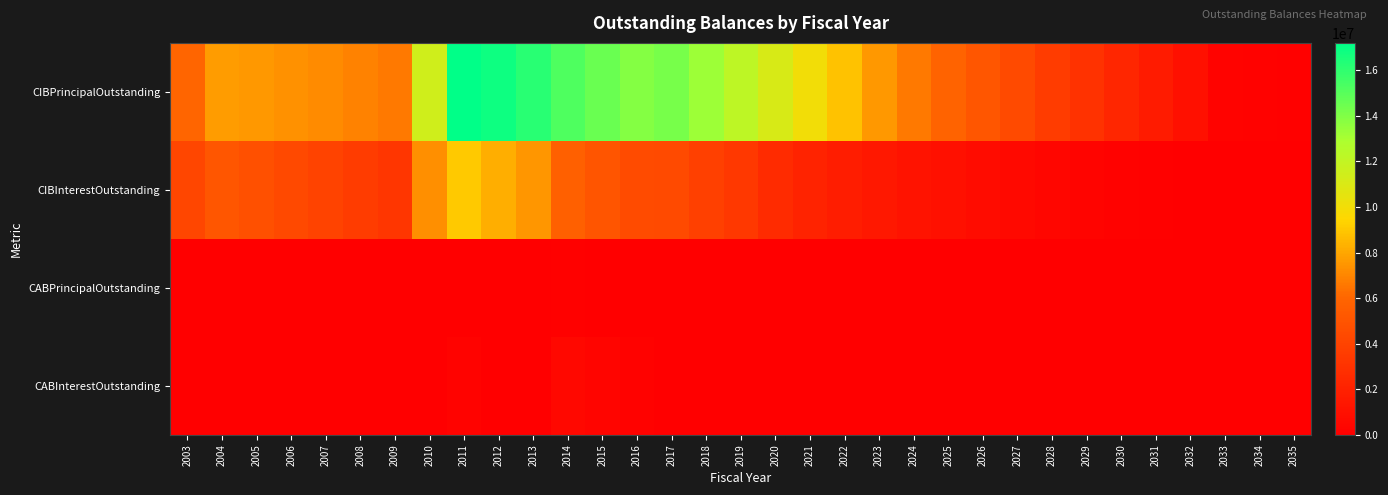

Reading right to left, list all the values displayed in this chart.

CIBPrincipalOutstanding: 2035=80000.0	2034=155000.0	2033=225000.0	2032=950000.0	2031=1650000.0	2030=2325000.0	2029=2980000.0	2028=3610000.0	2027=4400000.0	2026=5165000.0	2025=5905000.0	2024=6620000.0	2023=7575000.0	2022=8815000.0	2021=10000000.0	2020=11120000.0	2019=12200000.0	2018=13240000.0	2017=14240000.0	2016=13860000.0	2015=14555000.0	2014=15225000.0	2013=16140000.0	2012=16835000.0	2011=17205000.0	2010=11430000.0	2009=6645000.0	2008=6900000.0	2007=7140000.0	2006=7360000.0	2005=7565000.0	2004=7720000.0	2003=6045000.0
CIBInterestOutstanding: 2035=3200.0	2034=9400.0	2033=18400.0	2032=53325.0	2031=112987.5	2030=196287.5	2029=302062.5	2028=429237.5	2027=582875.0	2026=761050.0	2025=962362.5	2024=1188068.8	2023=1452943.8	2022=1770906.3	2021=2140131.3	2020=2569798.6	2019=3304643.9	2018=3825206.4	2017=4382793.9	2016=4488450.1	2015=5063127.6	2014=5661497.6	2013=7500136.2	2012=8251280.0	2011=9020161.3	2010=7303837.5	2009=3251175.0	2008=3609615.0	2007=3979830.0	2006=4360792.5	2005=4751677.5	2004=5150287.5	2003=4230300.0
CABPrincipalOutstanding: 2035=0.0	2034=0.0	2033=0.0	2032=0.0	2031=0.0	2030=0.0	2029=0.0	2028=0.0	2027=0.0	2026=0.0	2025=0.0	2024=0.0	2023=0.0	2022=0.0	2021=0.0	2020=0.0	2019=0.0	2018=0.0	2017=0.0	2016=10000.0	2015=30000.0	2014=85000.0	2013=0.0	2012=0.0	2011=45000.0	2010=0.0	2009=0.0	2008=0.0	2007=0.0	2006=0.0	2005=0.0	2004=0.0	2003=0.0
CABInterestOutstanding: 2035=0.0	2034=0.0	2033=0.0	2032=0.0	2031=0.0	2030=0.0	2029=0.0	2028=0.0	2027=0.0	2026=0.0	2025=0.0	2024=0.0	2023=0.0	2022=0.0	2021=0.0	2020=0.0	2019=0.0	2018=0.0	2017=0.0	2016=190000.0	2015=370000.0	2014=515000.0	2013=0.0	2012=0.0	2011=240000.0	2010=0.0	2009=0.0	2008=0.0	2007=0.0	2006=0.0	2005=0.0	2004=0.0	2003=0.0